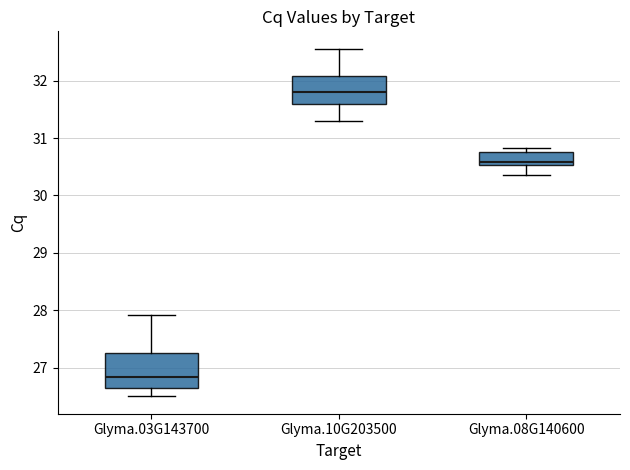

Which box's median line is the highest?

Glyma.10G203500